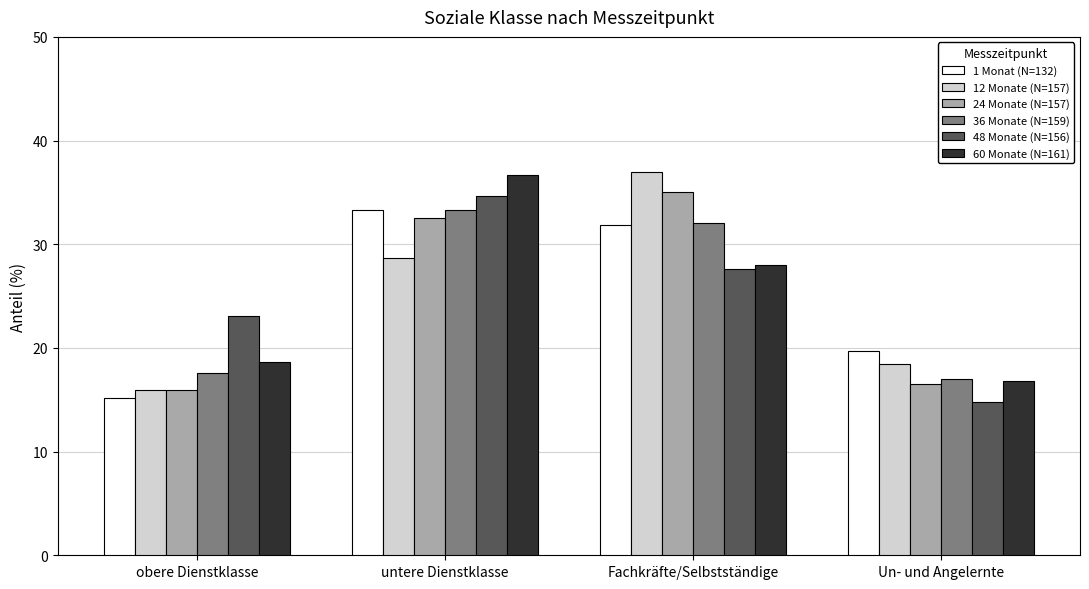

What is the label of the 3rd bar from the left?

Fachkräfte/Selbstständige